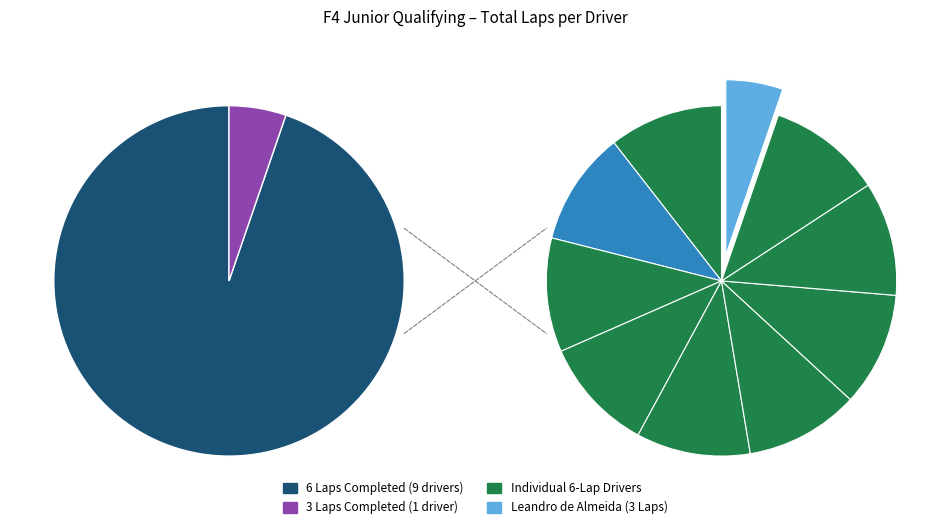

The Helena Melo slice represents 1% of the pie. True or false?

False